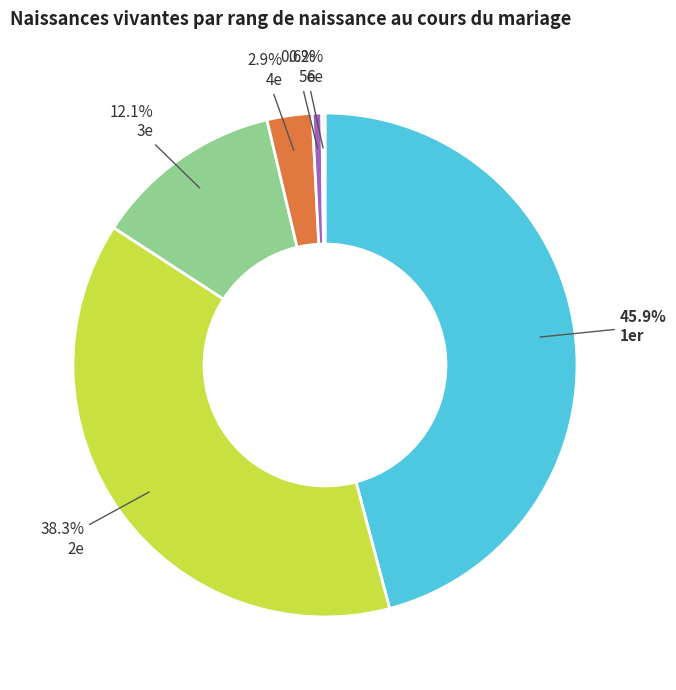

How much of the chart is everything except 1er?

54.1%